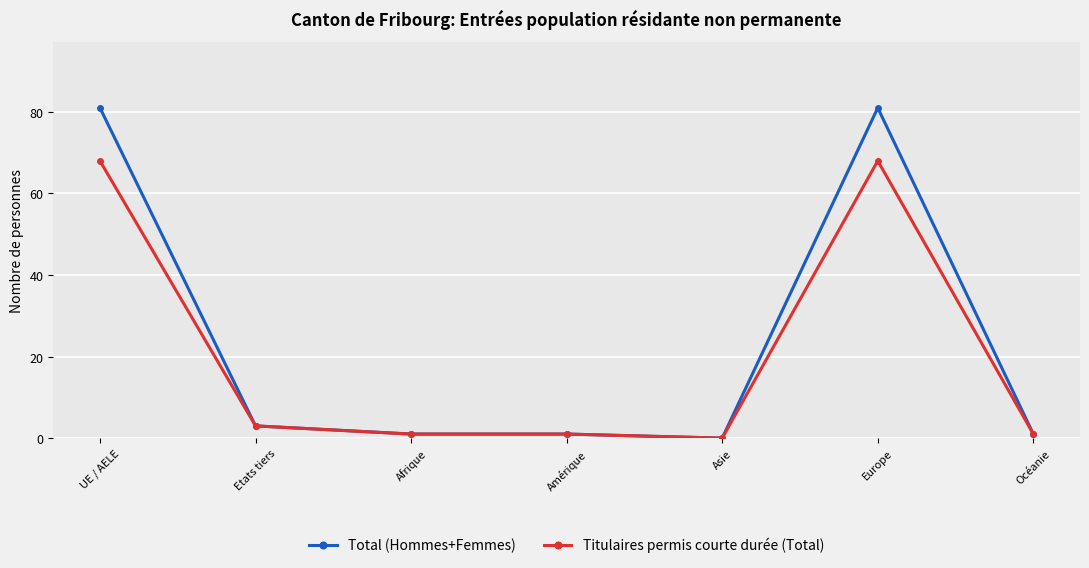

What is the sum of the Total (Hommes+Femmes) values at Etats tiers and UE / AELE?

84